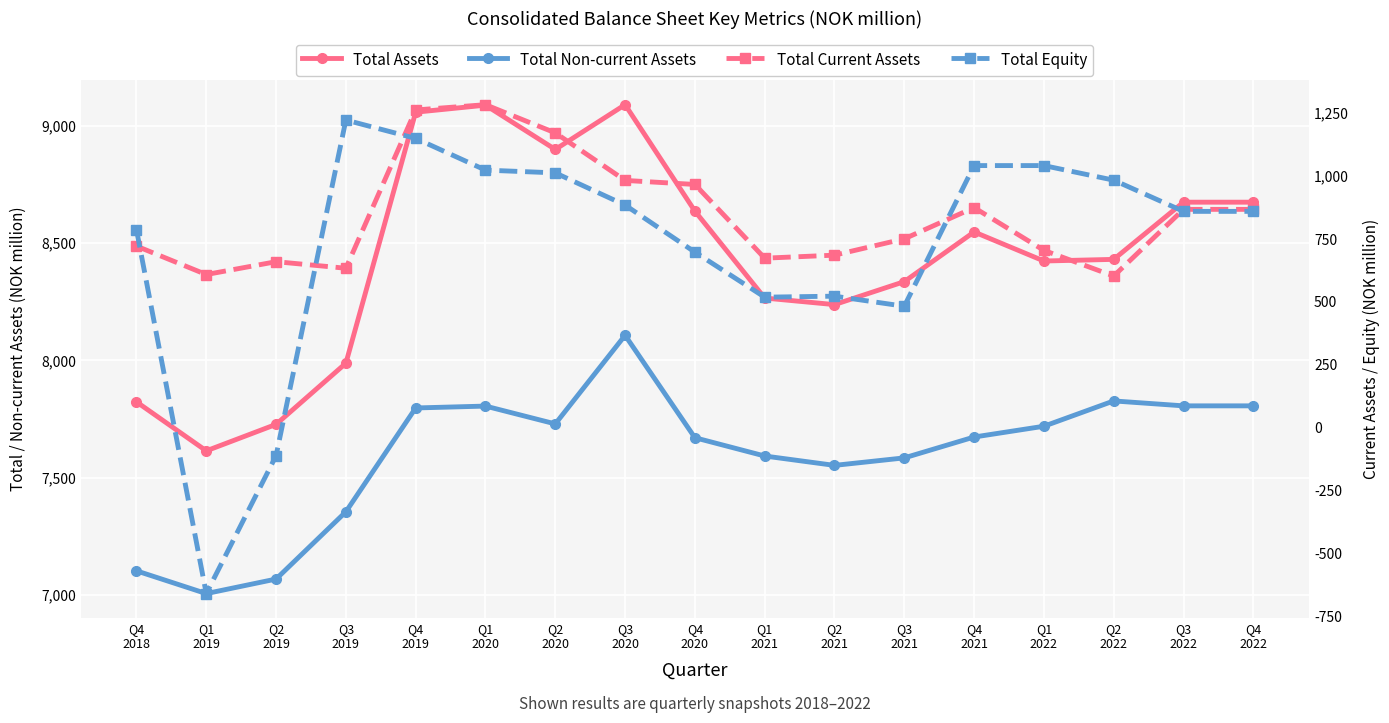

The Total Current Assets series shows 1035 at Q2
2021. True or false?

False